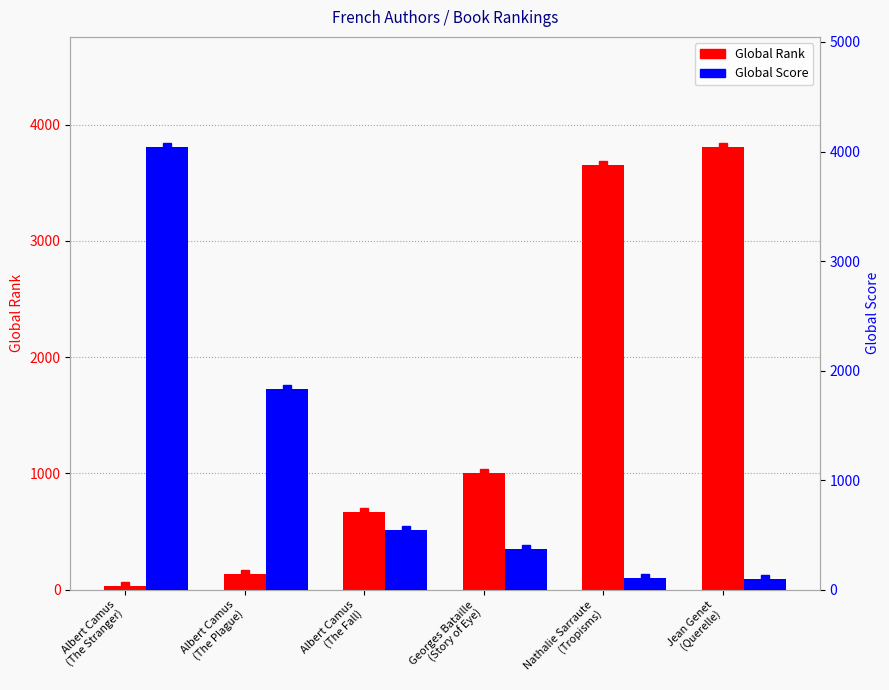

What is the difference between the second highest and second lowest values in the Global Rank series?

3517